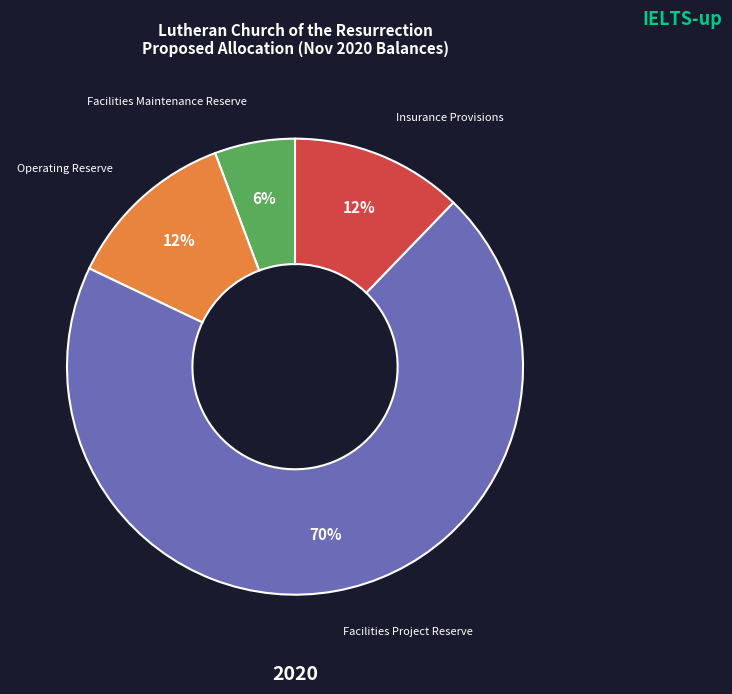

Which slice is the largest?

Facilities Project Reserve